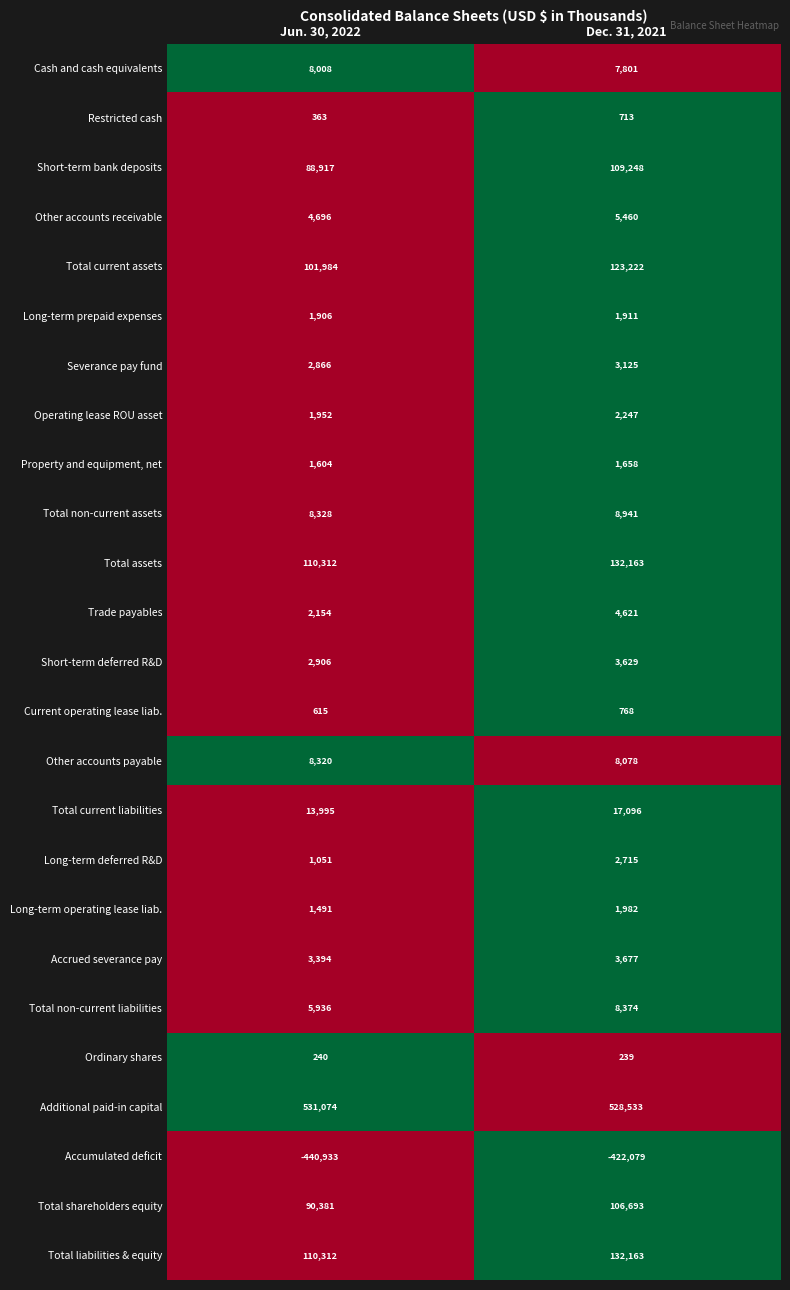

What is the difference between the Restricted cash values at Dec. 31, 2021 and Jun. 30, 2022?

350